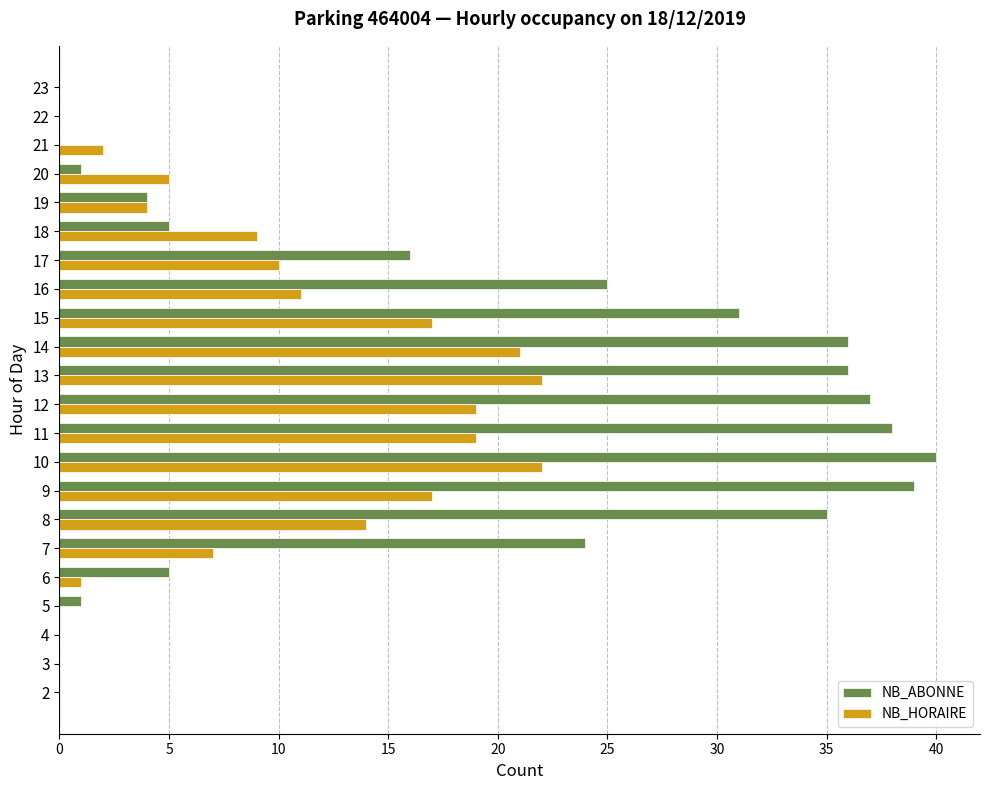

What is the sum of all NB_HORAIRE values?

200